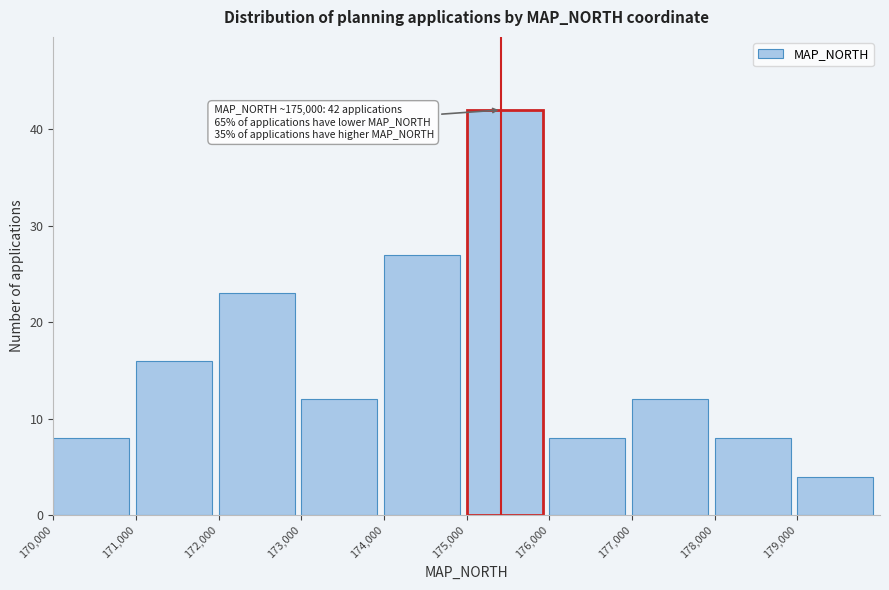

Which range on the x-axis has the tallest bar?

175000 to 176000